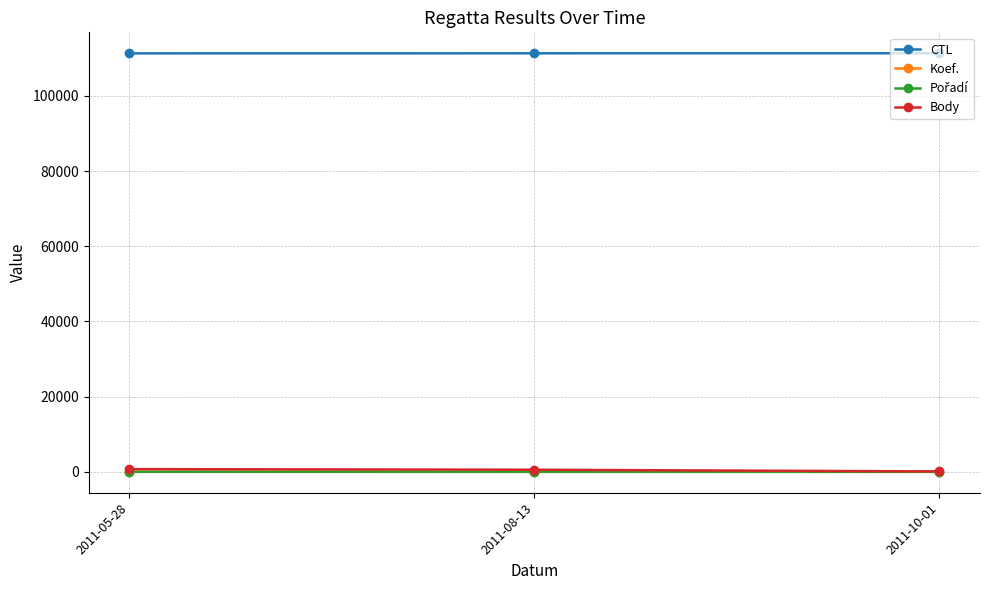

What is the label of the 2nd point from the right?

2011-08-13